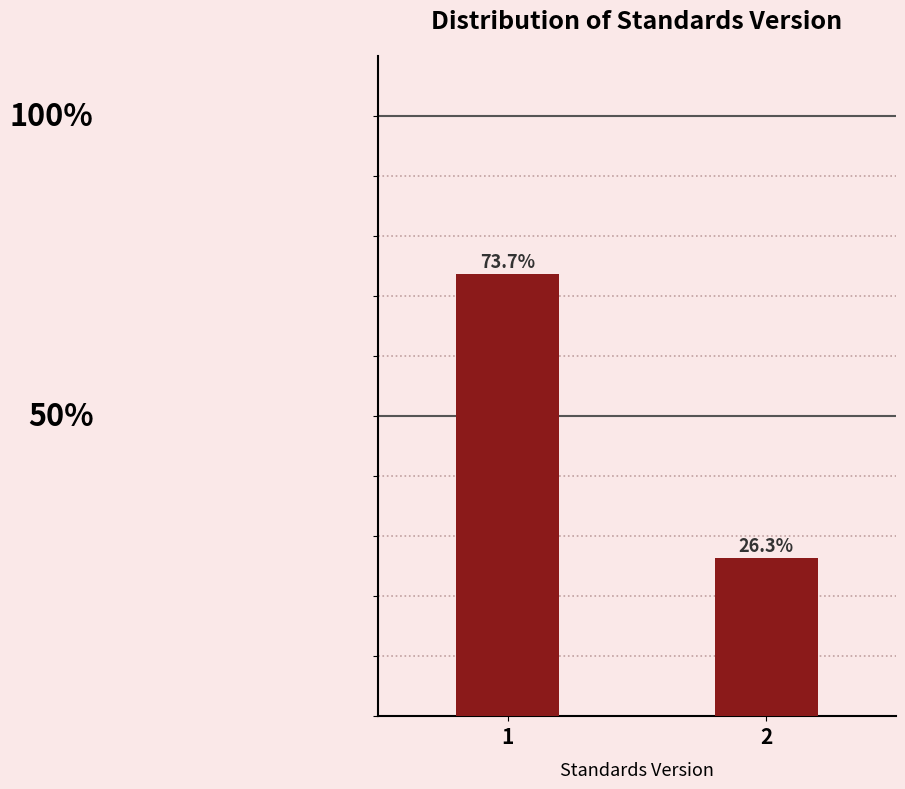

Rank the categories by value from lowest to highest.

2, 1